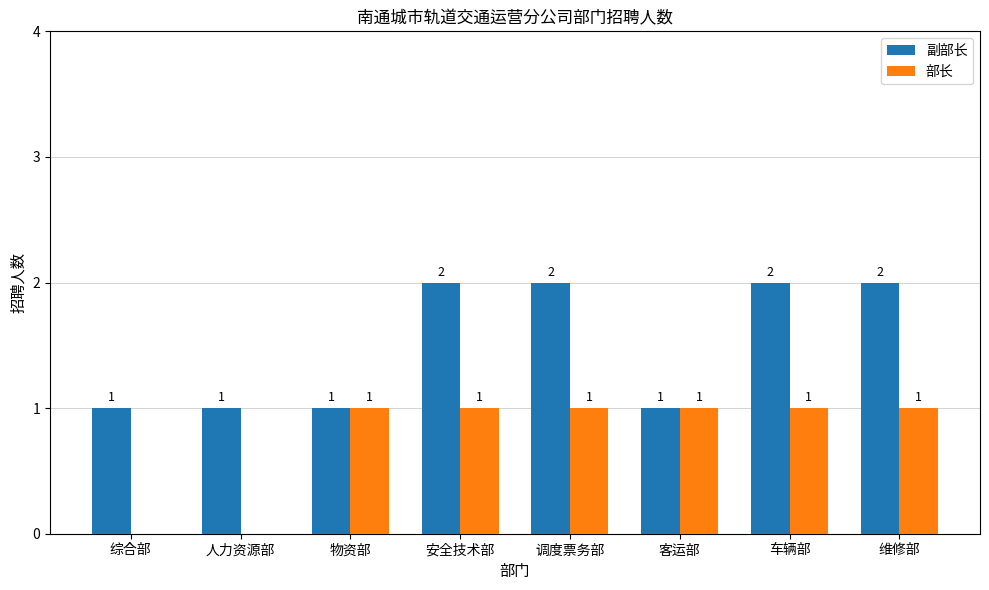

Is the value of 副部长 at 车辆部 greater than the value of 部长 at 客运部?

Yes